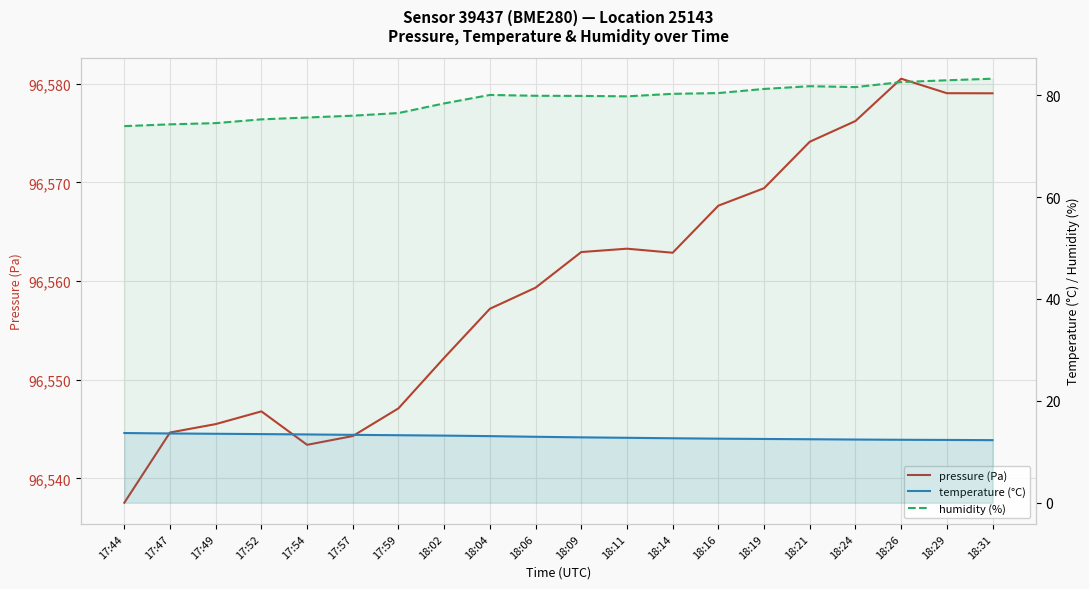

Reading right to left, list all the values displayed in this chart.

pressure (Pa): 18:31=96579.0	18:29=96579.1	18:26=96580.5	18:24=96576.2	18:21=96574.1	18:19=96569.4	18:16=96567.6	18:14=96562.9	18:11=96563.3	18:09=96562.9	18:06=96559.3	18:04=96557.2	18:02=96552.2	17:59=96547.1	17:57=96544.3	17:54=96543.4	17:52=96546.8	17:49=96545.5	17:47=96544.7	17:44=96537.5
temperature (°C): 18:31=12.3	18:29=12.3	18:26=12.4	18:24=12.4	18:21=12.5	18:19=12.5	18:16=12.6	18:14=12.7	18:11=12.8	18:09=12.8	18:06=12.9	18:04=13.1	18:02=13.2	17:59=13.3	17:57=13.3	17:54=13.4	17:52=13.5	17:49=13.5	17:47=13.6	17:44=13.7
humidity (%): 18:31=83.2	18:29=82.9	18:26=82.6	18:24=81.6	18:21=81.8	18:19=81.2	18:16=80.4	18:14=80.3	18:11=79.8	18:09=79.9	18:06=79.9	18:04=80.1	18:02=78.4	17:59=76.5	17:57=76.0	17:54=75.6	17:52=75.3	17:49=74.5	17:47=74.3	17:44=73.9